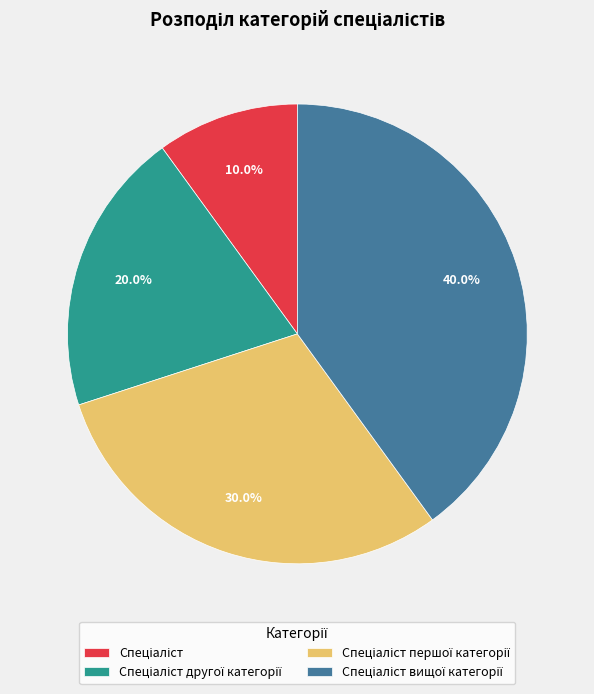

Is there any slice that represents more than half of the pie?

No